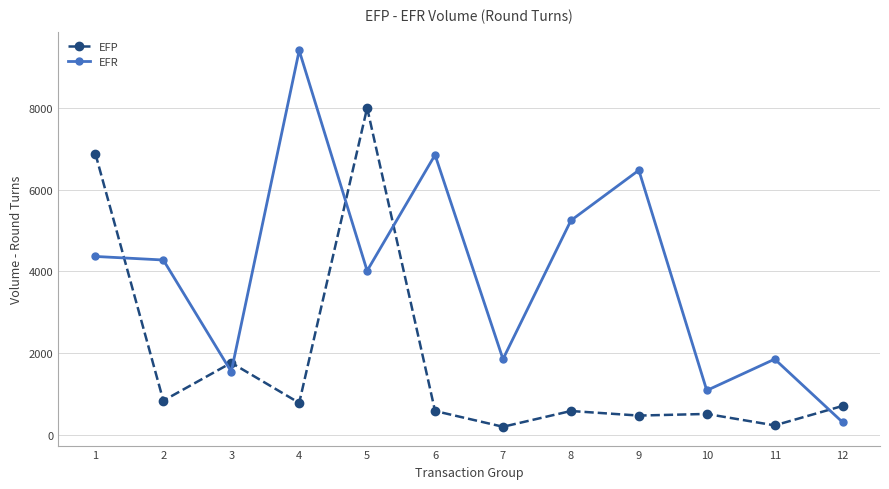

Does the chart have visible grid lines?

Yes